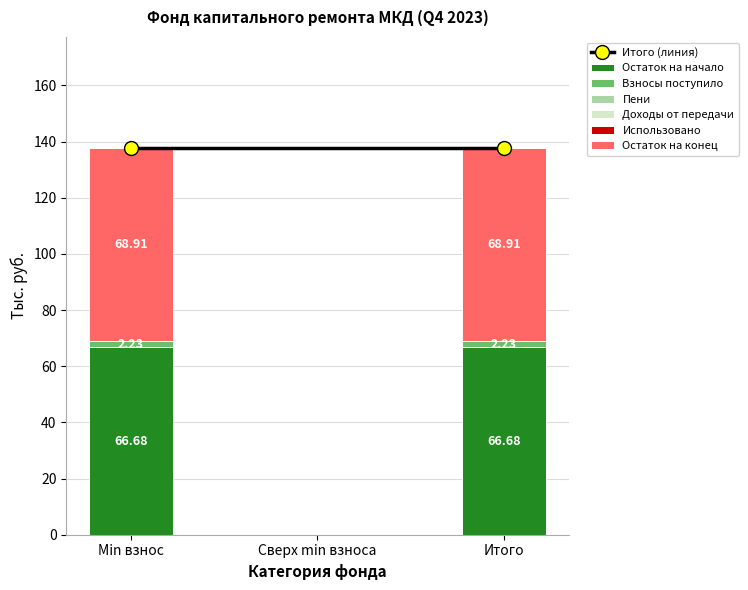

At which label is Остаток на начало closest to 33?

Сверх min взноса